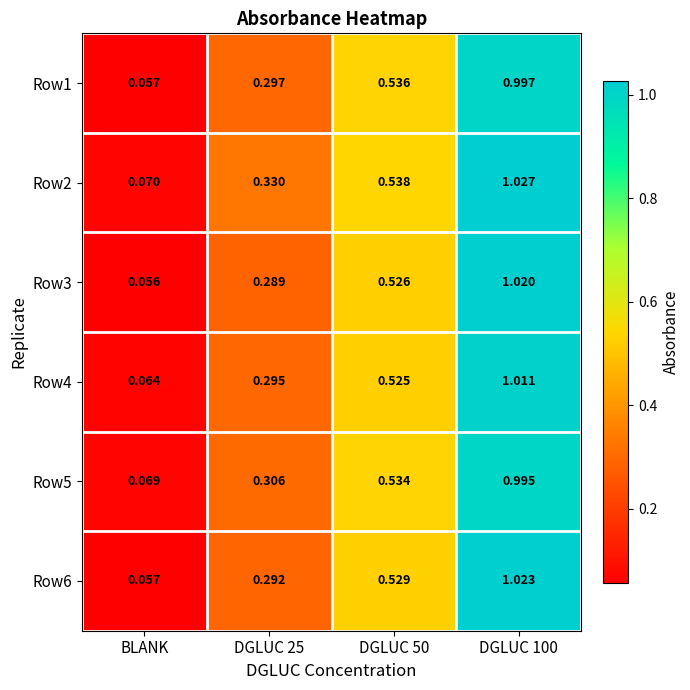

Which series has the largest total across all categories?

Row2